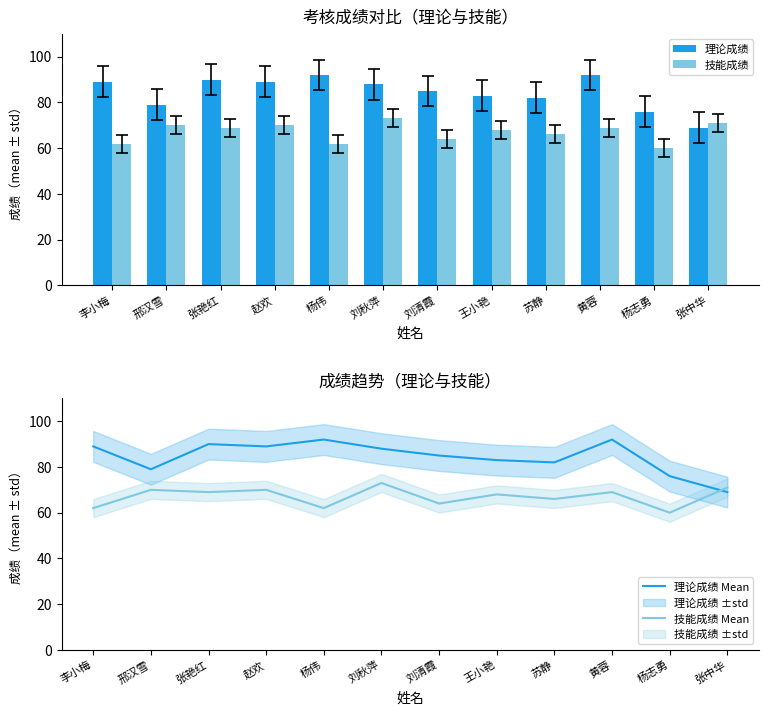

What are all the series names shown in the legend?

理论成绩, 技能成绩, 理论成绩 Mean, 技能成绩 Mean